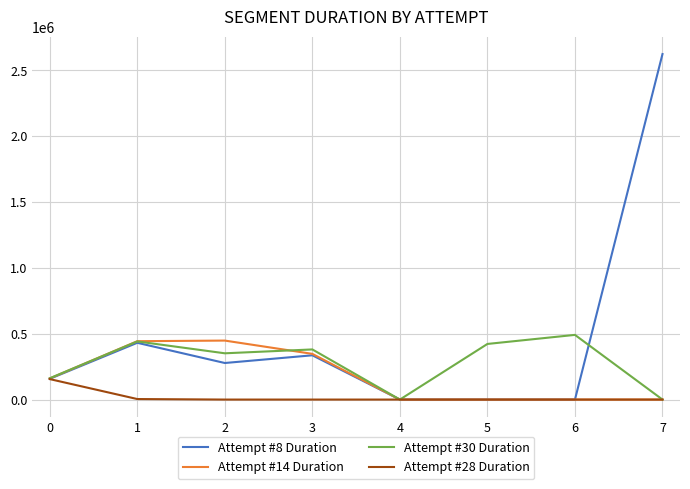

Which series has the largest total across all categories?

Attempt #8 Duration